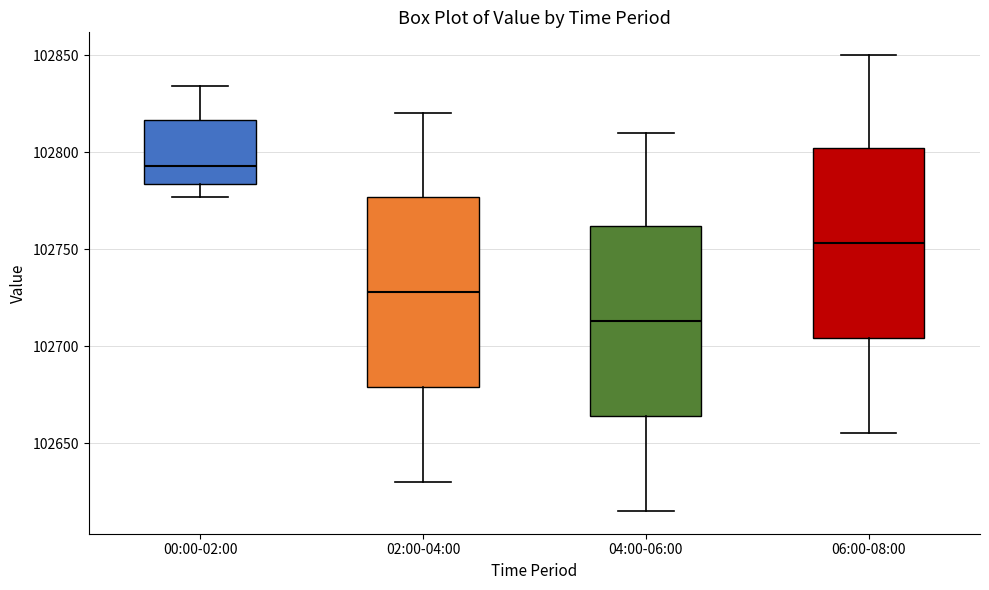

Reading left to right, transcribe this box plot: for each box, give where its median line is, the range the box spans, and where its two whiskers end, as read against the y-axis. The values are not printed on the chart, so give them approximately, as read against the axis.

00:00-02:00: median 102795, box 102785 to 102815, whiskers 102775 to 102835
02:00-04:00: median 102730, box 102680 to 102775, whiskers 102630 to 102820
04:00-06:00: median 102715, box 102665 to 102760, whiskers 102615 to 102810
06:00-08:00: median 102755, box 102705 to 102800, whiskers 102655 to 102850